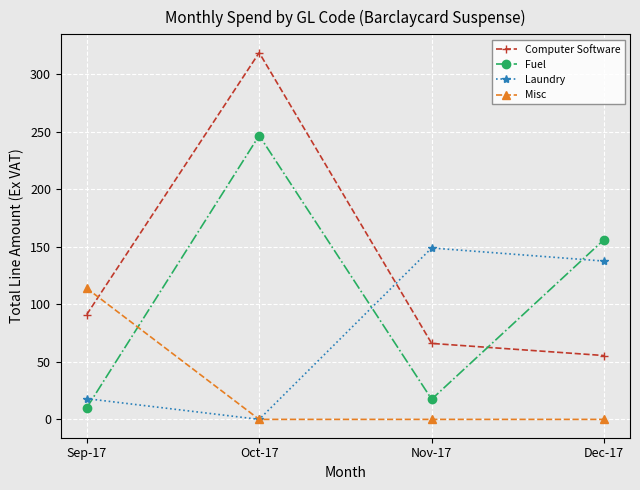

What are all the series names shown in the legend?

Computer Software, Fuel, Laundry, Misc